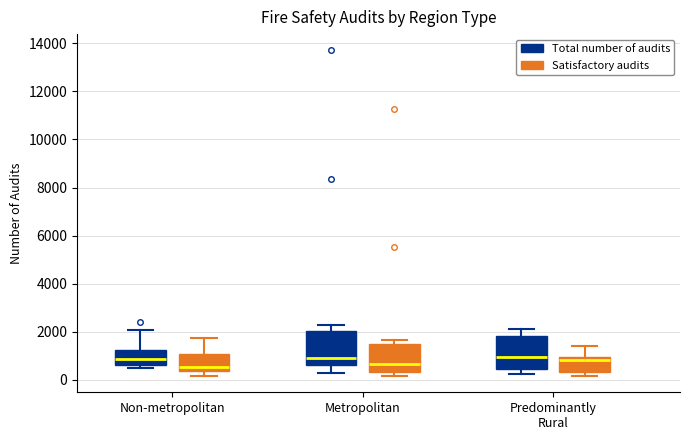

Where is the lower edge of the box for Non-metropolitan (Satisfactory audits) on the y-axis? The values are not printed on the chart, so give them approximately, as read against the axis.

400